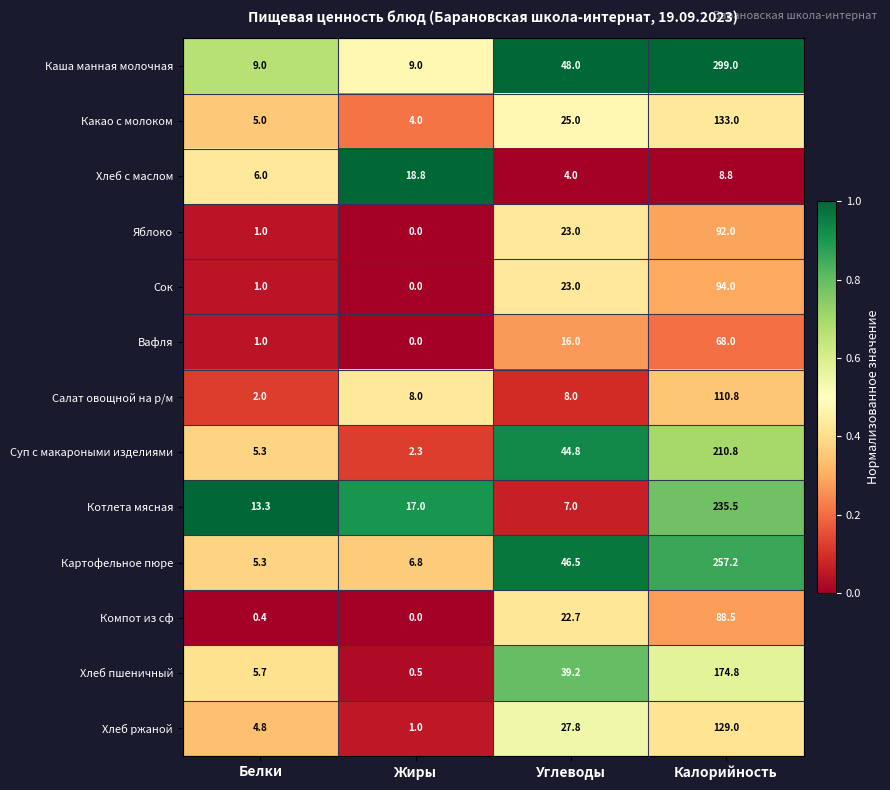

Which series has the largest range (max minus min)?

Каша манная молочная